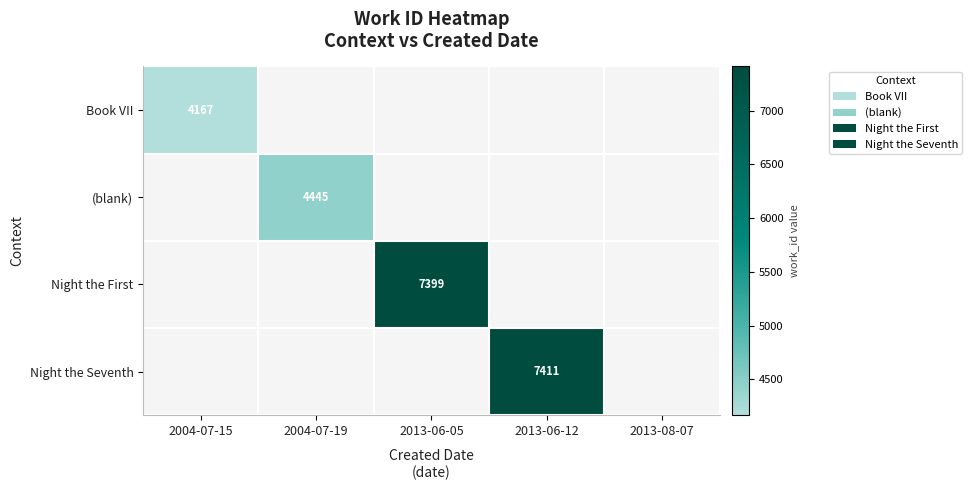

Between 2013-08-07 and 2013-06-12, which is larger?

2013-06-12